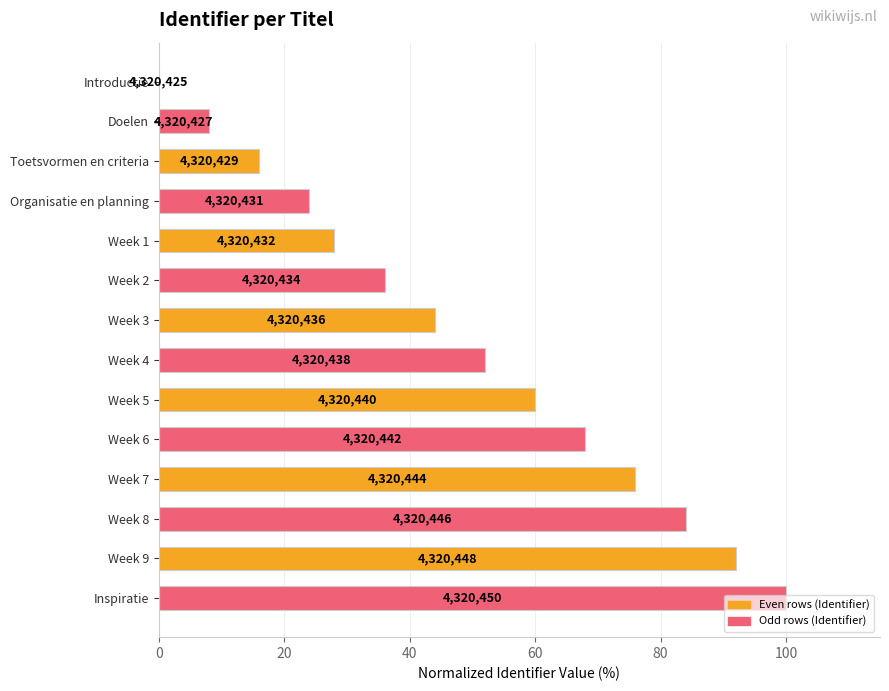

What is the average value?

49.1